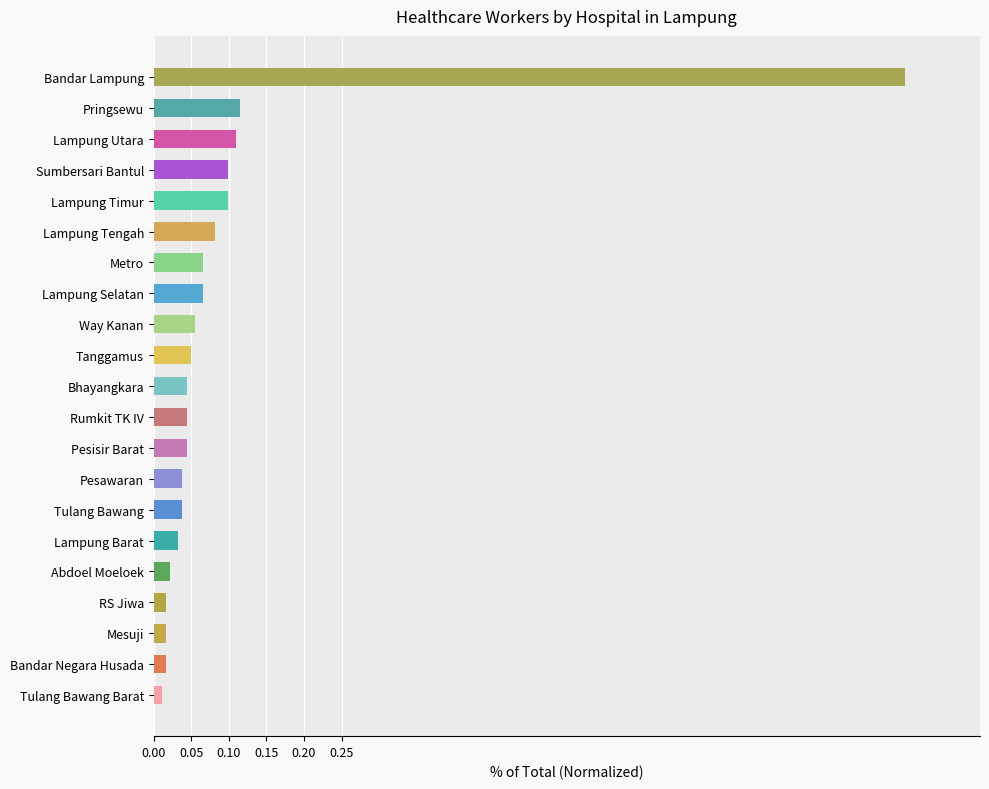

What is the sum of all values?

2.1